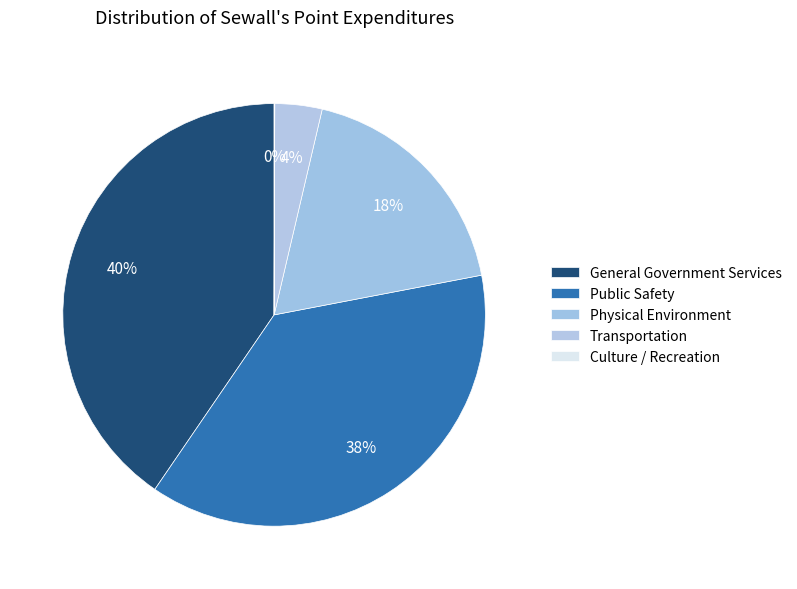

How many slices are in this pie chart?

5